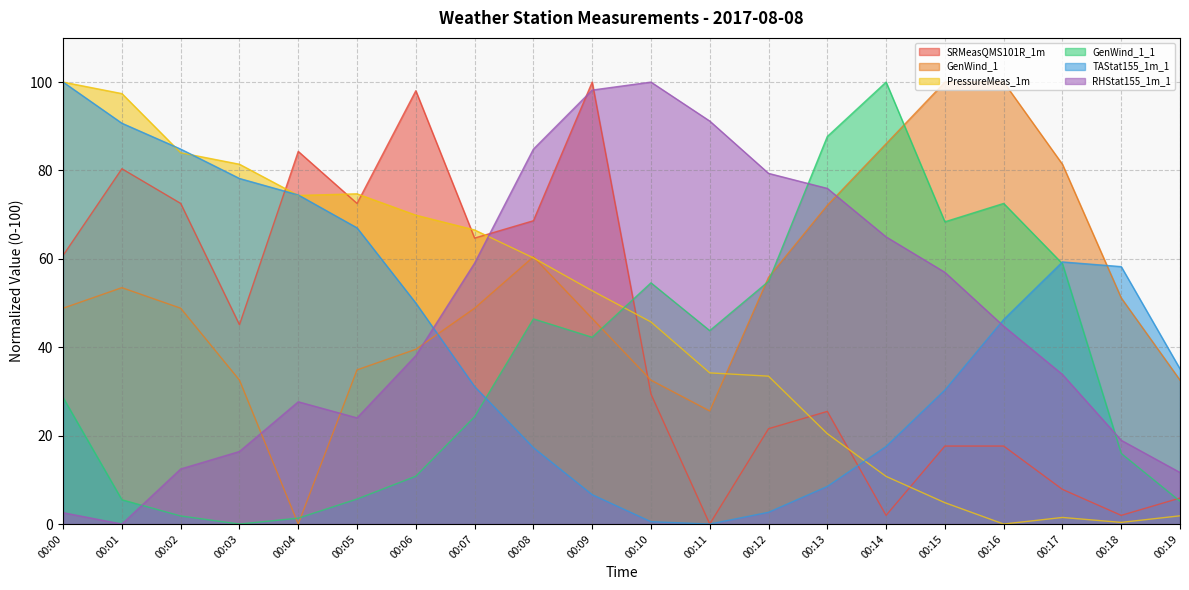

List the labels in order of GenWind_1_1 value, smallest first.

00:03, 00:04, 00:02, 00:19, 00:01, 00:05, 00:06, 00:18, 00:07, 00:00, 00:09, 00:11, 00:08, 00:10, 00:12, 00:17, 00:15, 00:16, 00:13, 00:14